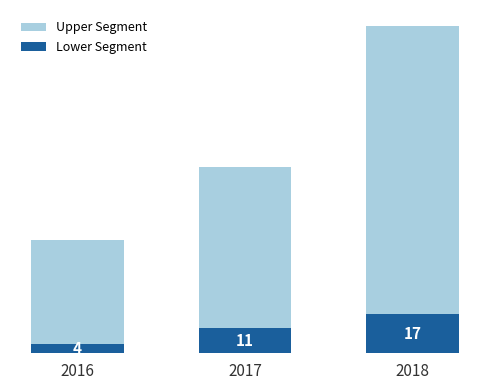

Rank the categories by Lower Segment value from lowest to highest.

2016, 2017, 2018